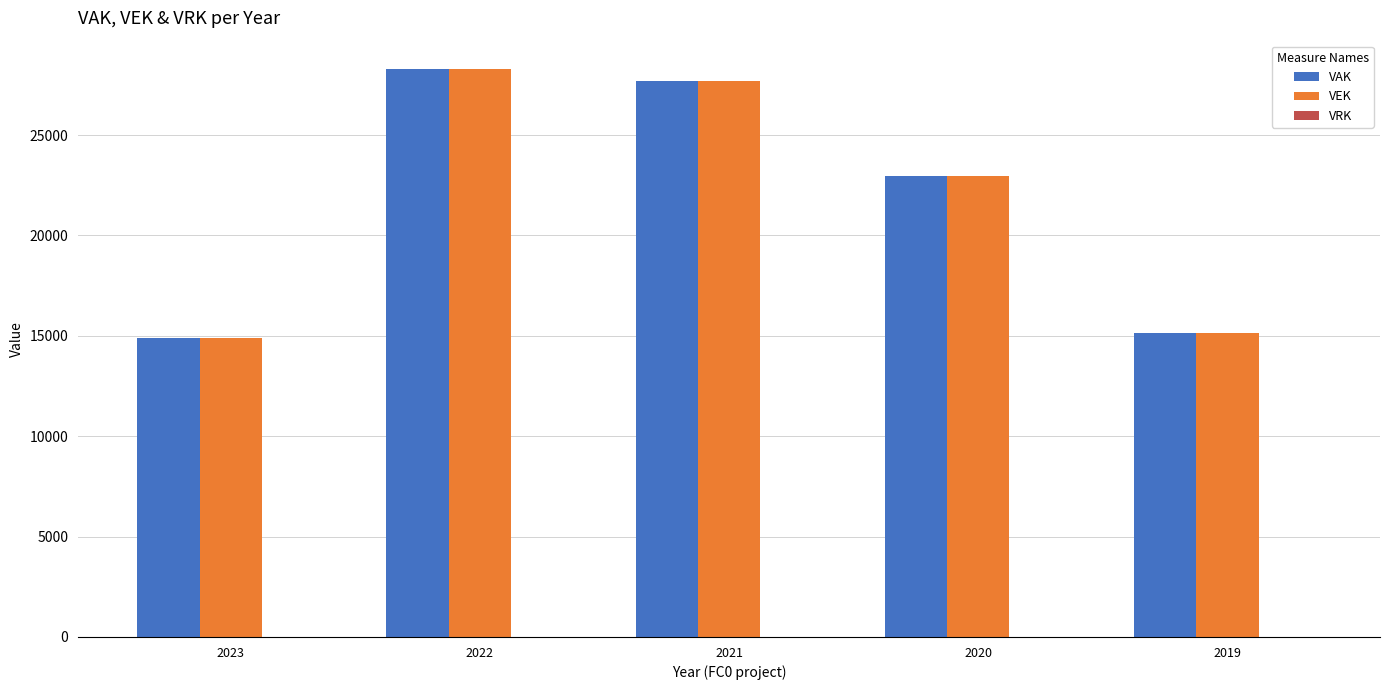

Read the VEK value at 2020, to the nearest 100.

22900